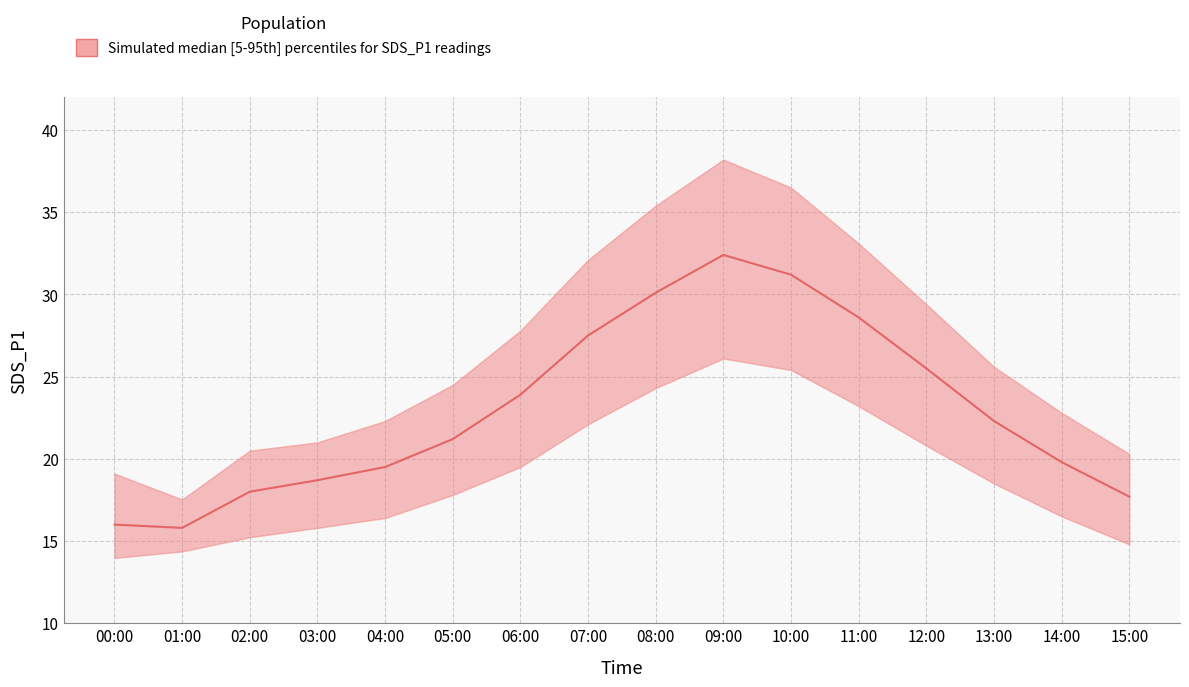

How many values in the SDS_P1_lower series are below 18?

8